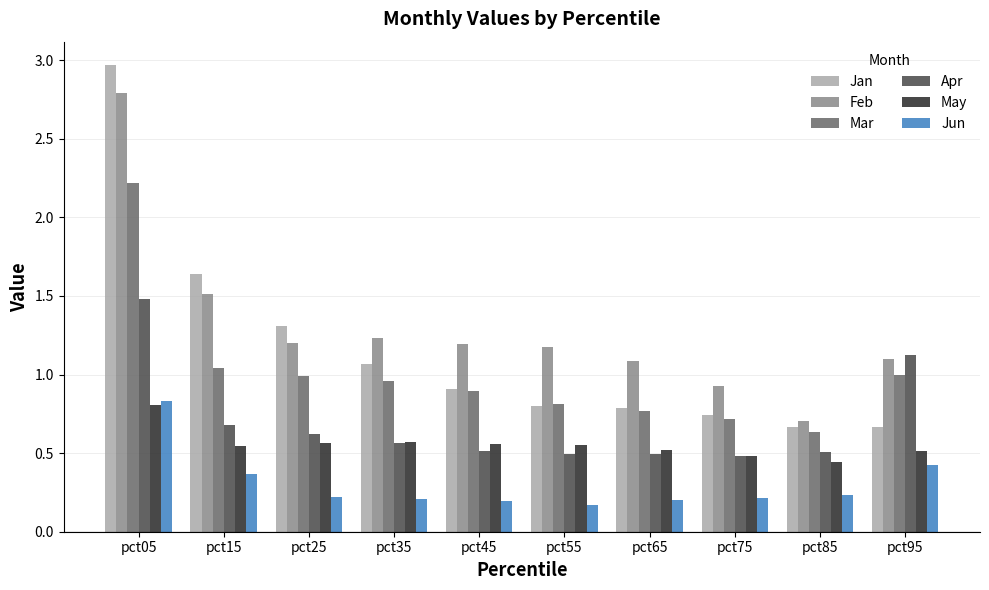

Which series changed the most between pct75 and pct85?

Feb